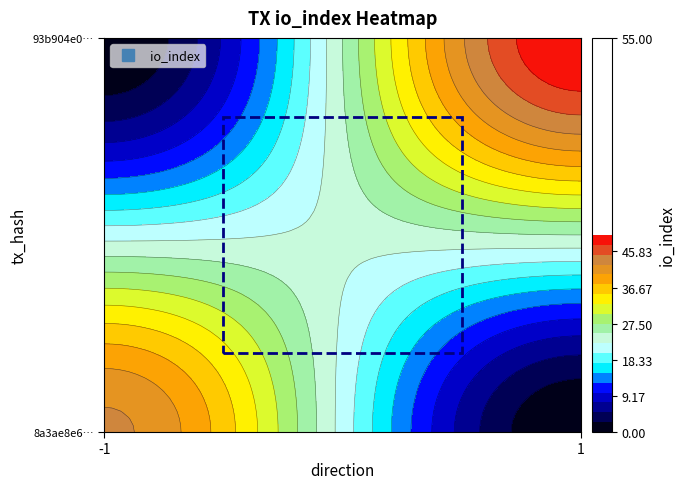

Which label corresponds to the largest value in the chart?

io_index